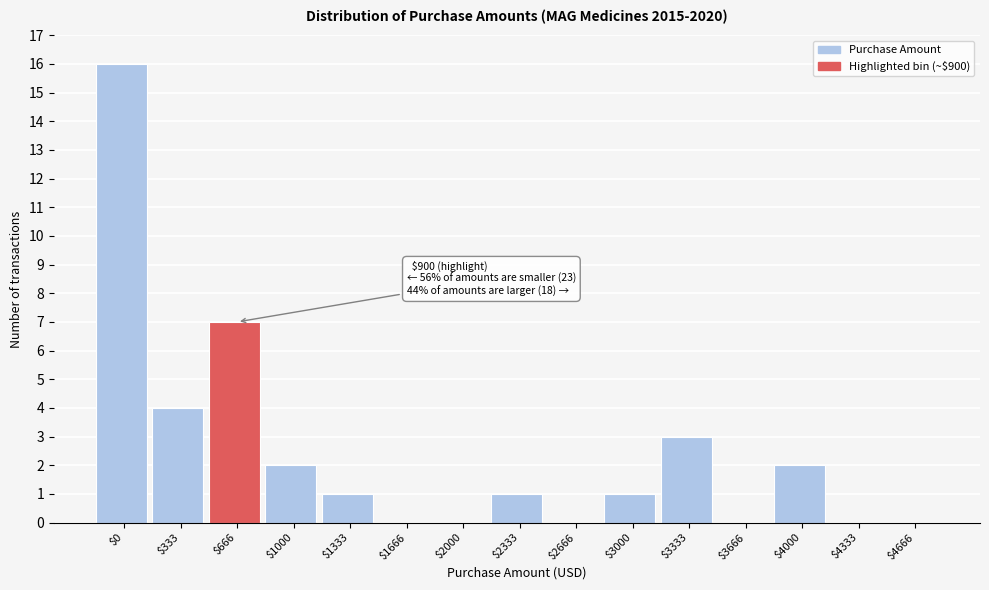

The chart shows a value of 10 at $1666. True or false?

False